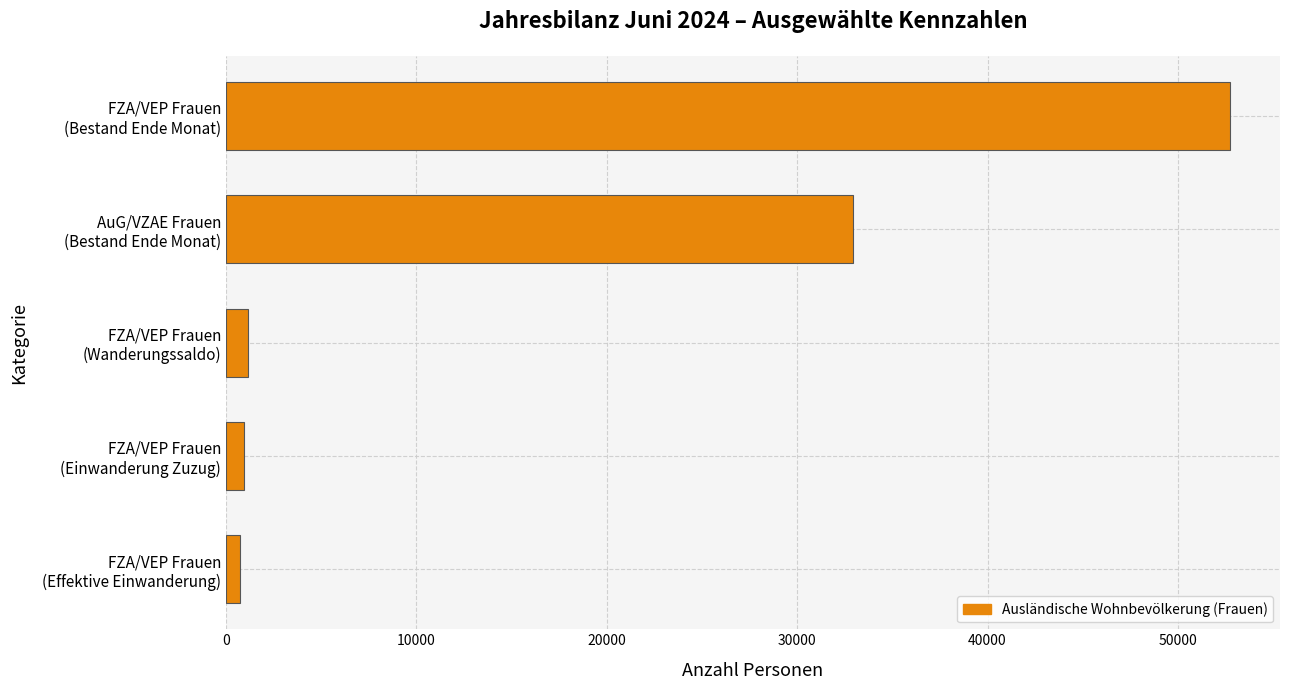

What is the average value?

17709